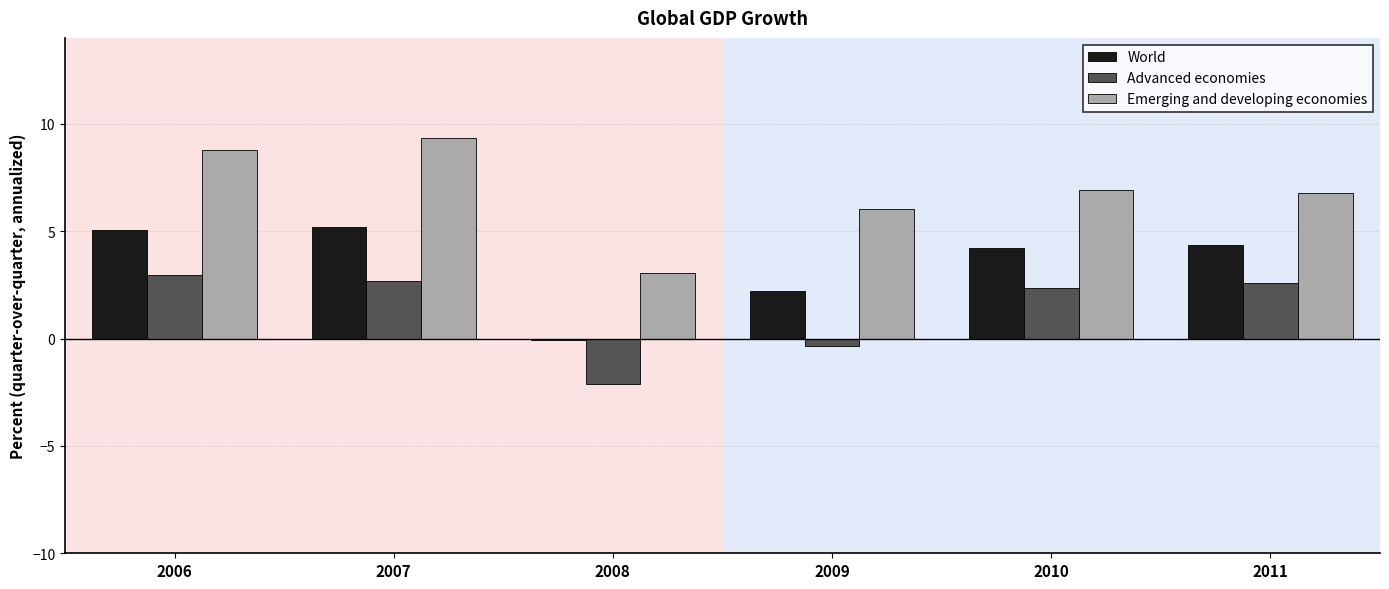

What is the sum of the World values at 2007 and 2010?

9.4